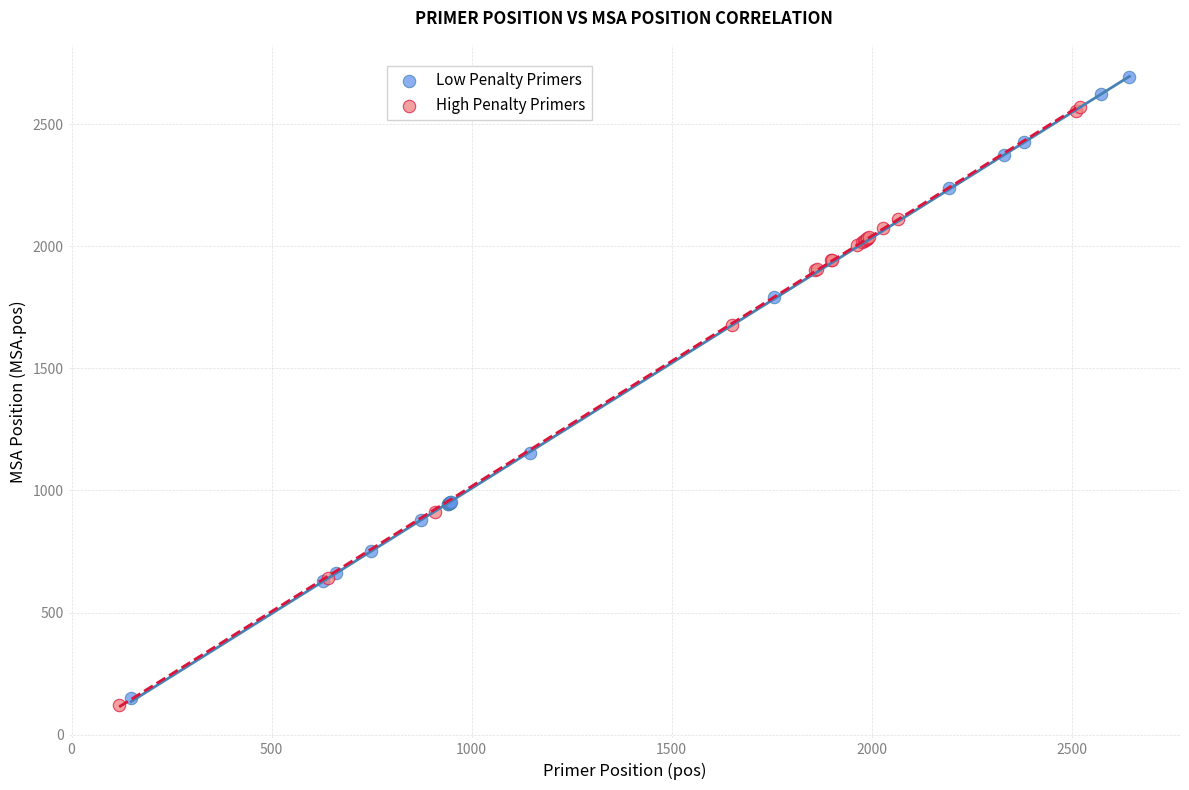

Which series contains the highest Y value?

Low Penalty Primers